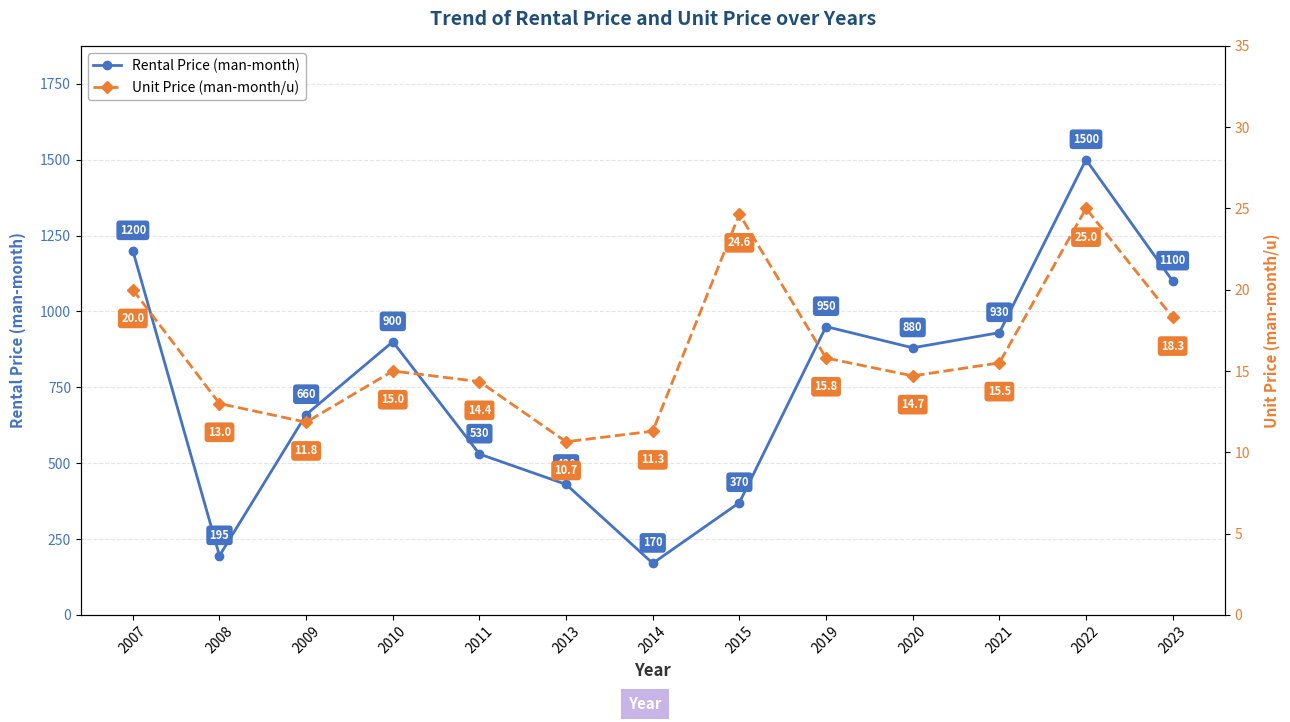

At which category is the sum across all series the highest?

2022